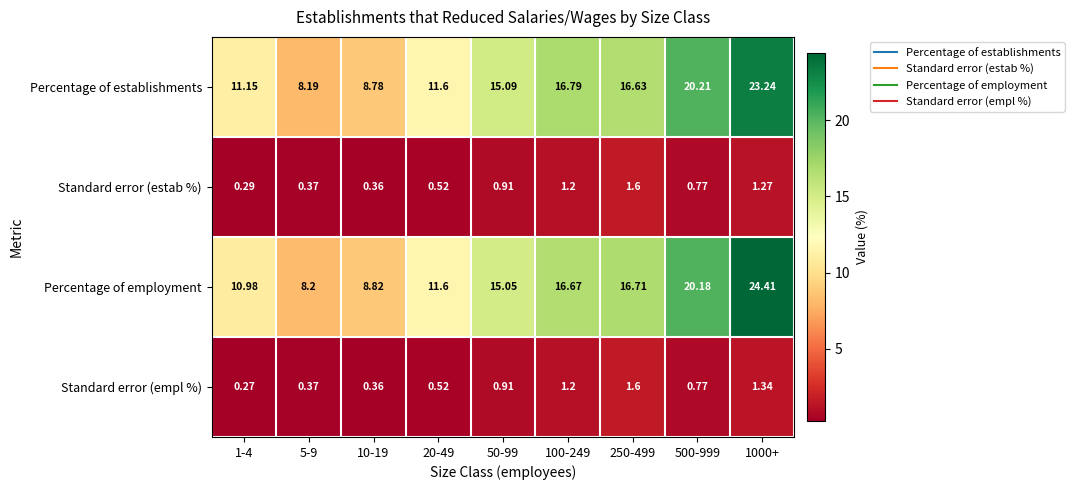

Which series changed the most between 20-49 and 50-99?

Percentage of establishments